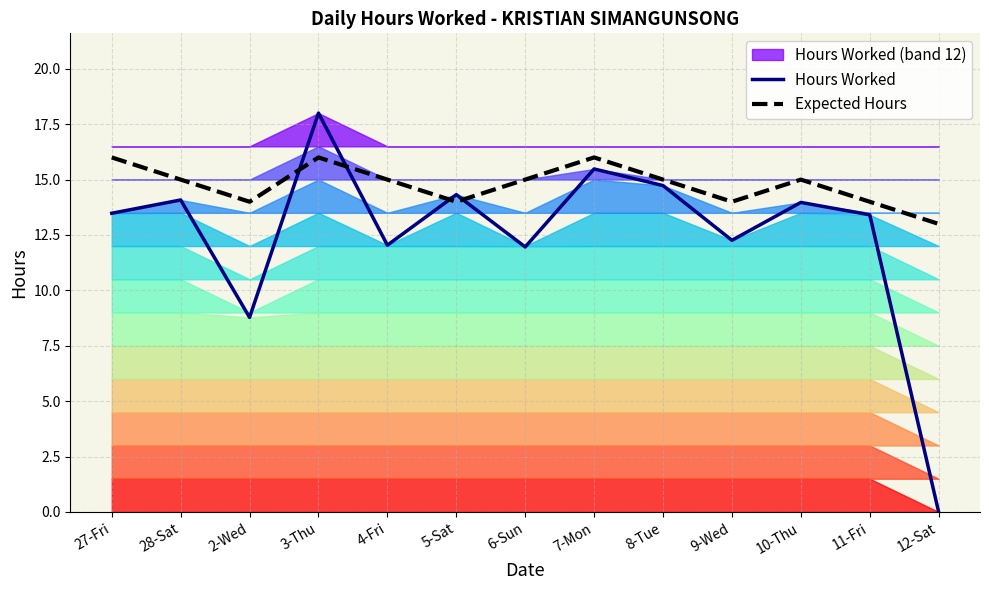

Reading left to right, extract all data points from this chart.

Hours Worked: 27-Fri=13.5	28-Sat=14.1	2-Wed=8.8	3-Thu=18.0	4-Fri=12.0	5-Sat=14.3	6-Sun=12.0	7-Mon=15.5	8-Tue=14.7	9-Wed=12.3	10-Thu=14.0	11-Fri=13.4	12-Sat=0.0
Expected Hours: 27-Fri=16.0	28-Sat=15.0	2-Wed=14.0	3-Thu=16.0	4-Fri=15.0	5-Sat=14.0	6-Sun=15.0	7-Mon=16.0	8-Tue=15.0	9-Wed=14.0	10-Thu=15.0	11-Fri=14.0	12-Sat=13.0